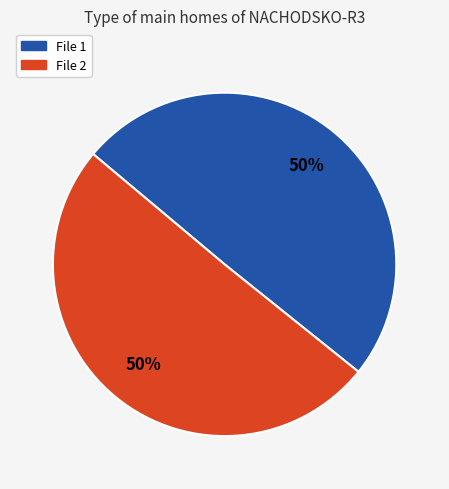

True or false: File 2 accounts for 50% of the total.

True